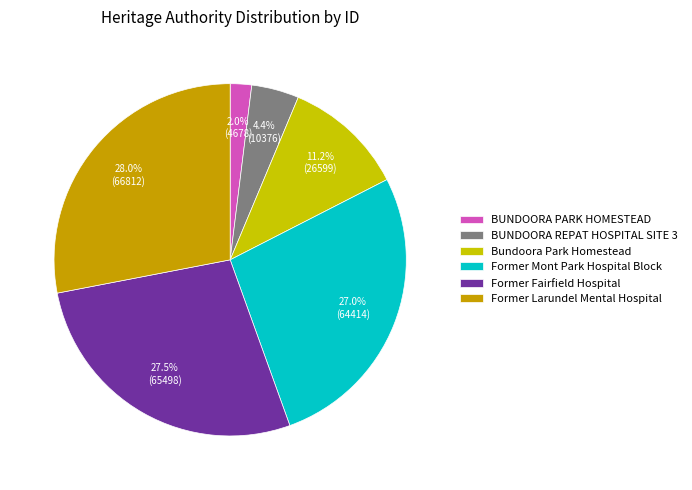

What is the ratio of the value at Former Fairfield Hospital to the value at Bundoora Park Homestead?

2.5